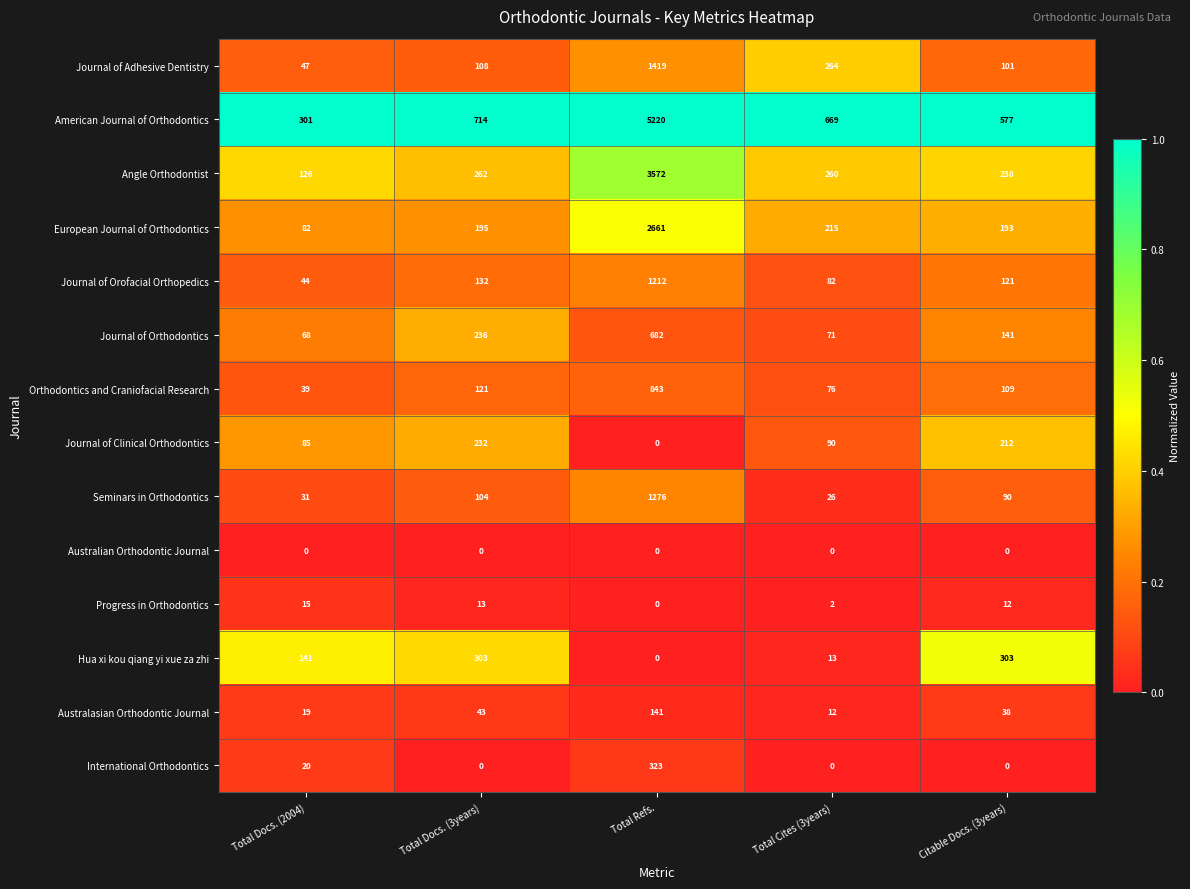

What is the difference between the second highest and second lowest values in the Australasian Orthodontic Journal series?

24